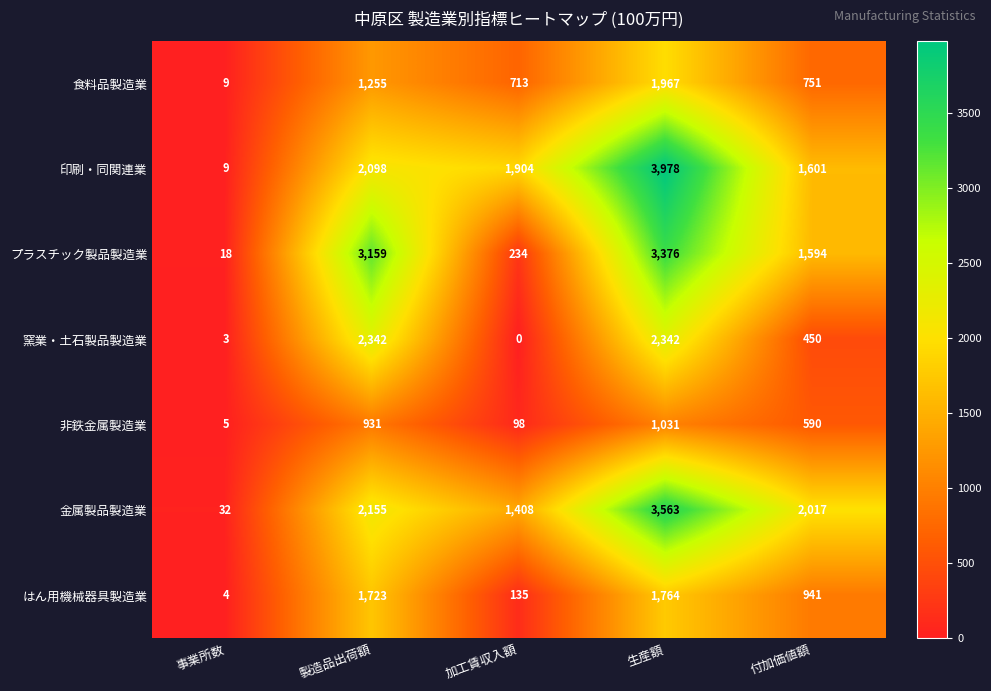

What is the sum of the 印刷・同関連業 values at 加工賃収入額 and 付加価値額?

3505